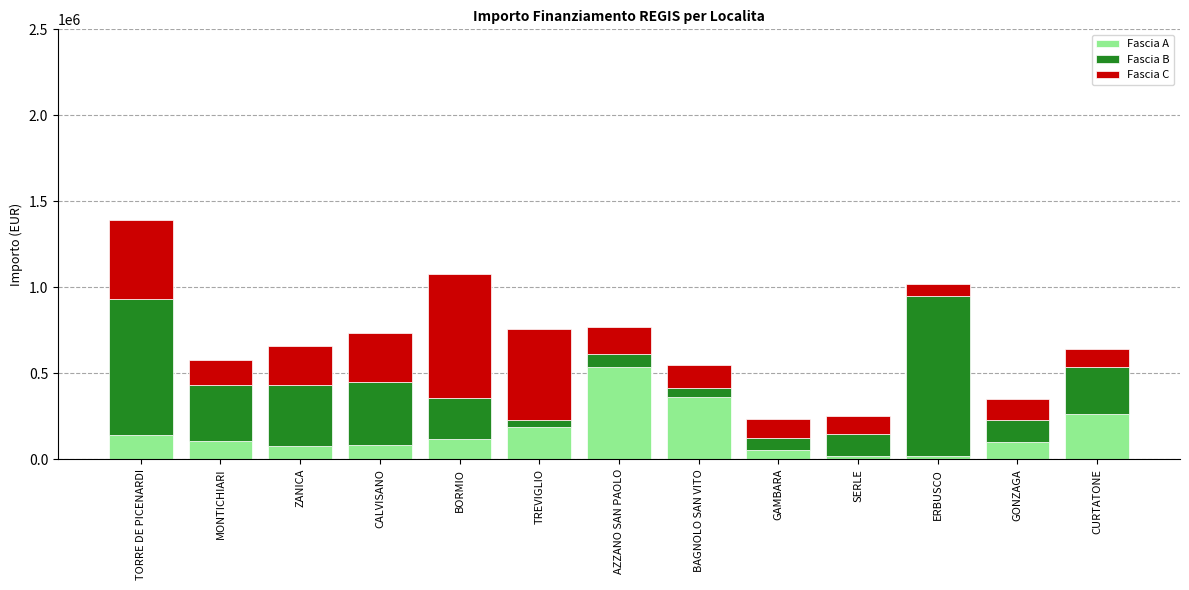

What is the average value of the Fascia A series?

158288.7